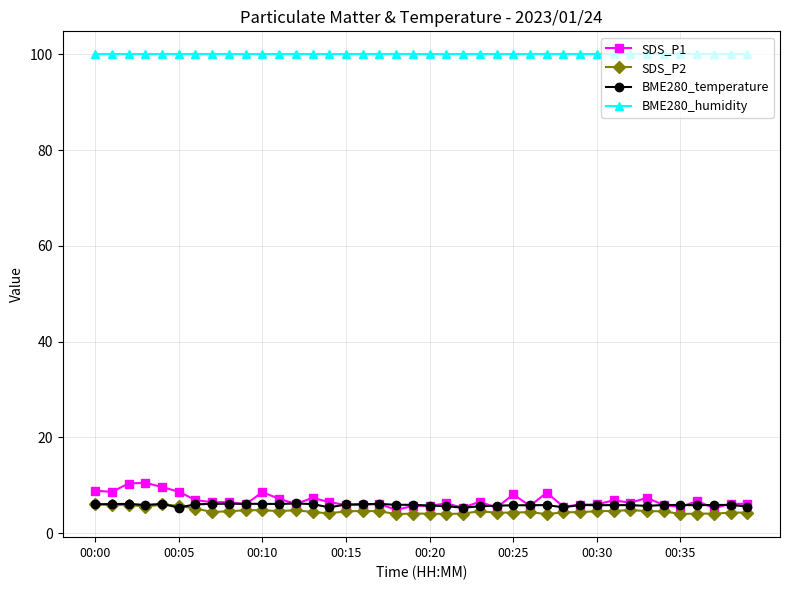

How many lines are shown in the chart?

4